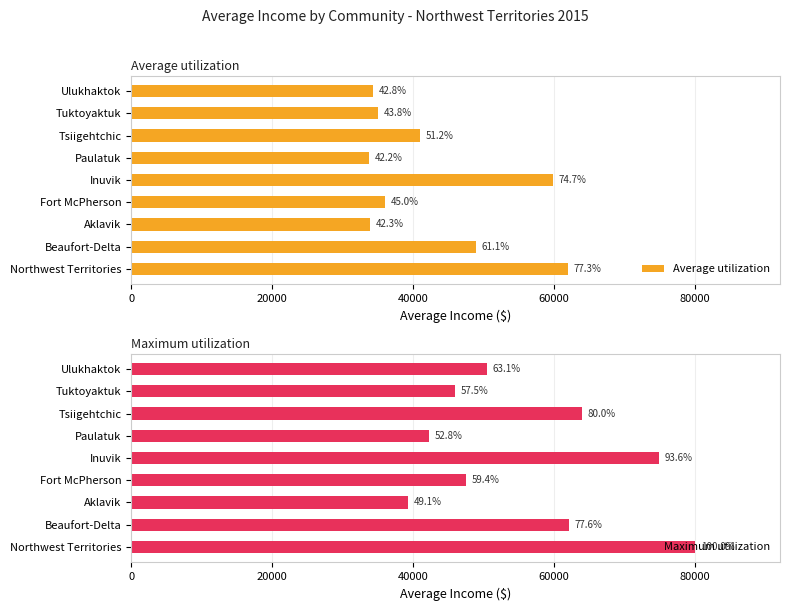

At how many categories does at least one series exceed 39857?

8